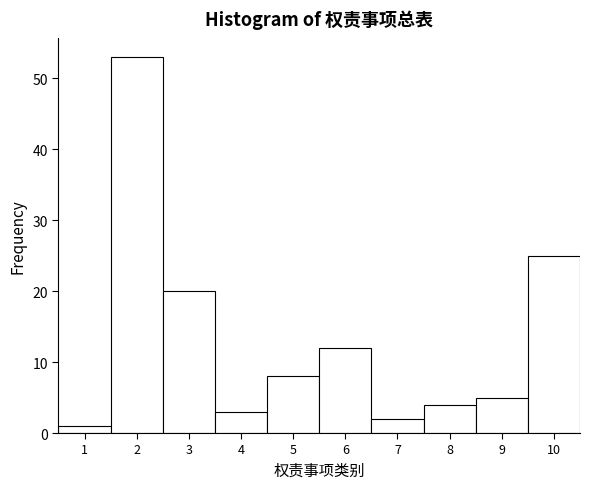

Which range on the x-axis has the tallest bar?

1.5 to 2.5